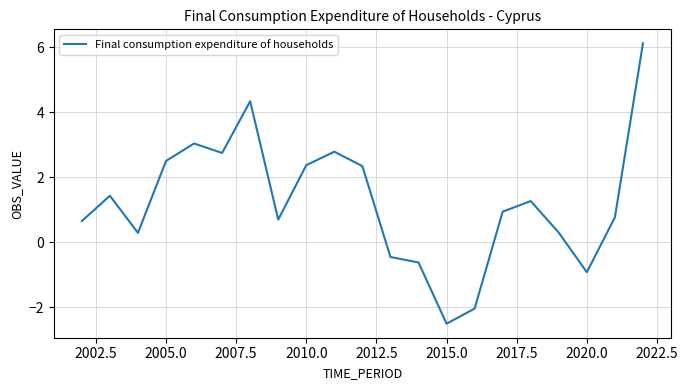

What is the smallest value displayed?

-2.5